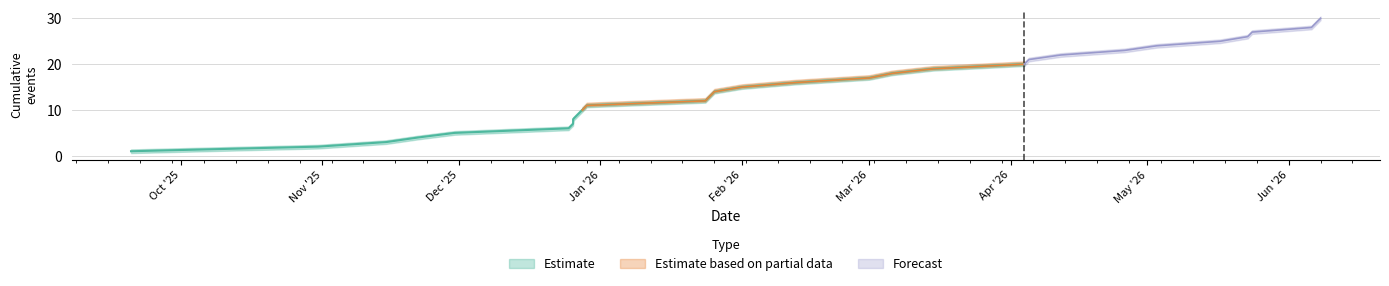

Which category has the lowest value in the Lower Bound series?

2025-09-20